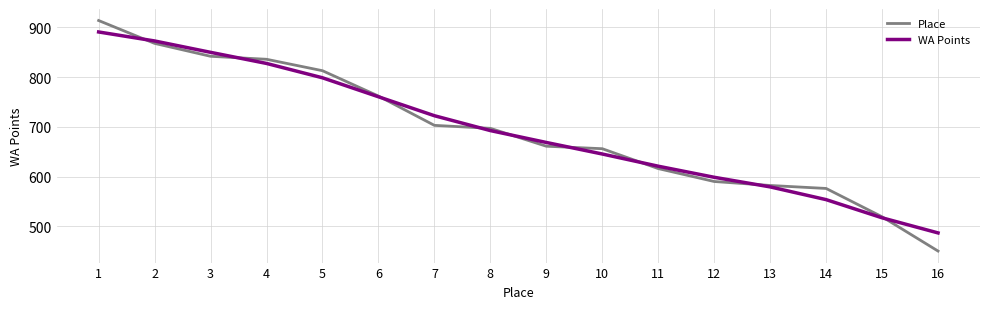

Which category has the lowest value in the Place series?

16